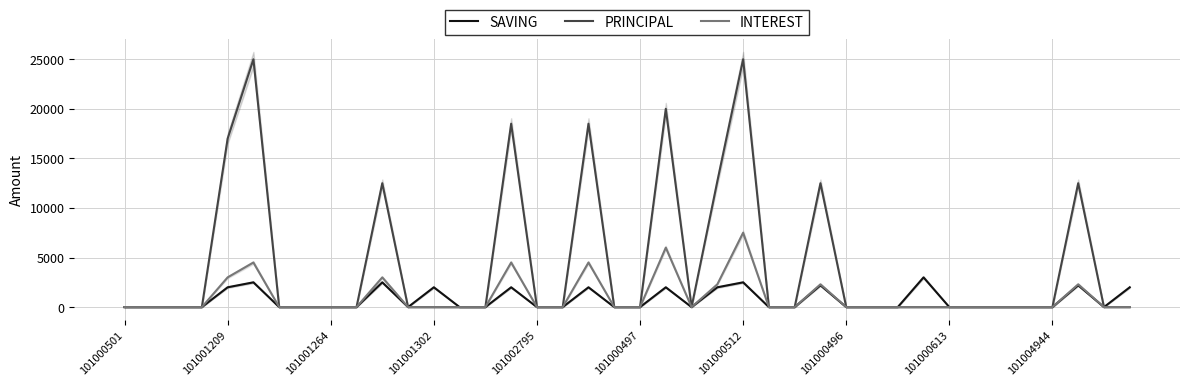

Is the value of PRINCIPAL at 101001209 greater than the value of SAVING at 101001264?

Yes